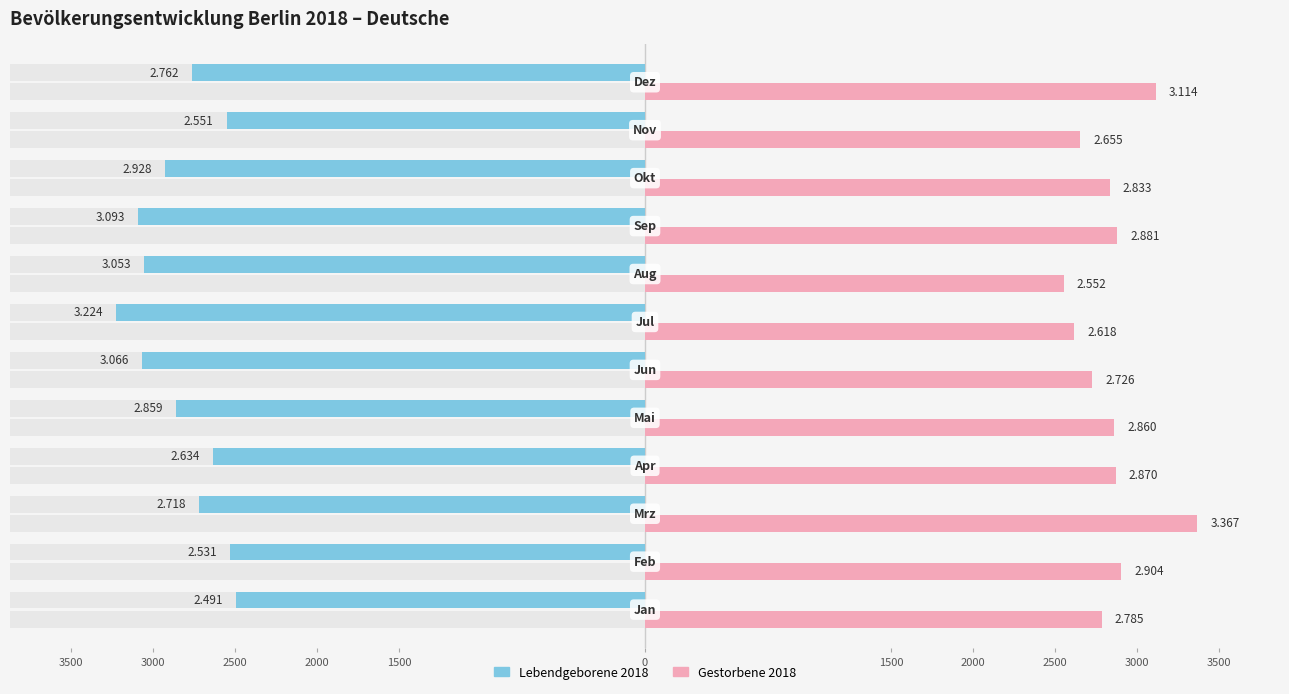

How many values in the Lebendgeborene series exceed -2762?

5